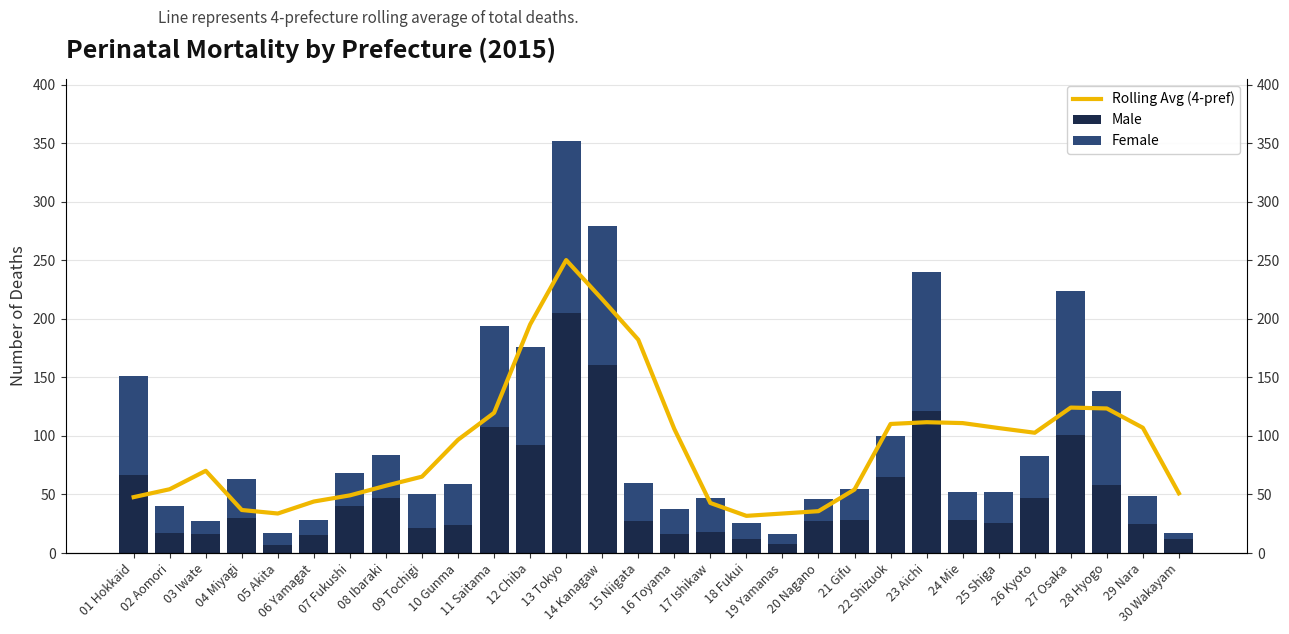

True or false: Female has a value of 84.0 at 12 Chiba.

True